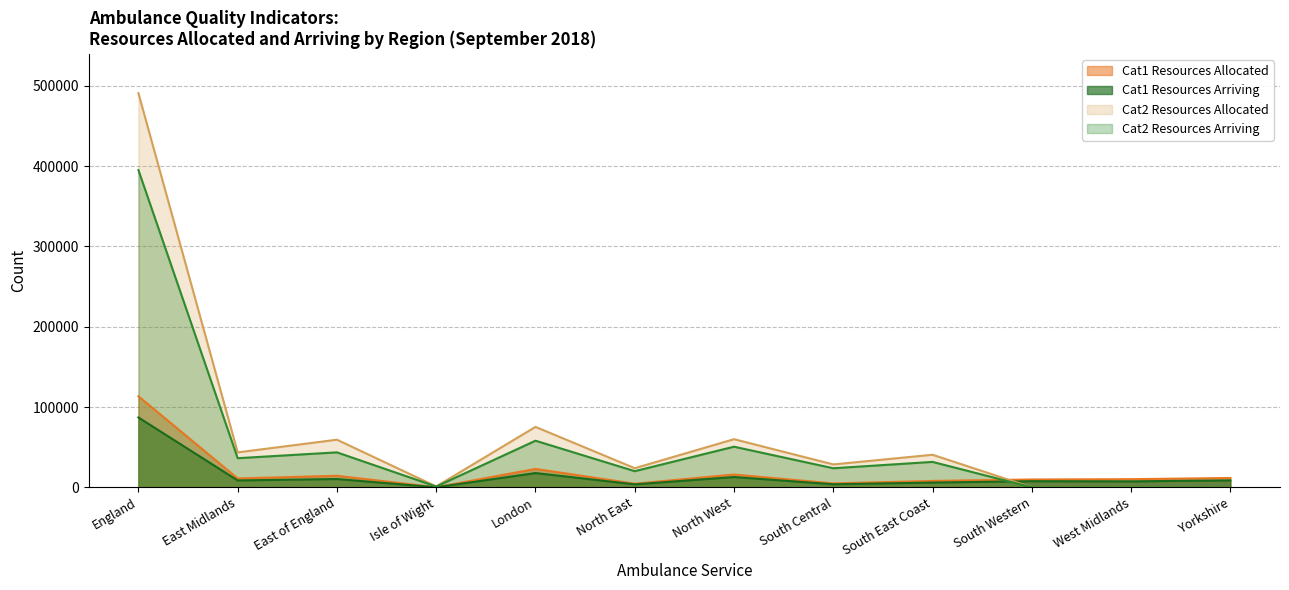

What are all the series names shown in the legend?

Cat1 Resources Allocated, Cat1 Resources Arriving, Cat2 Resources Allocated, Cat2 Resources Arriving